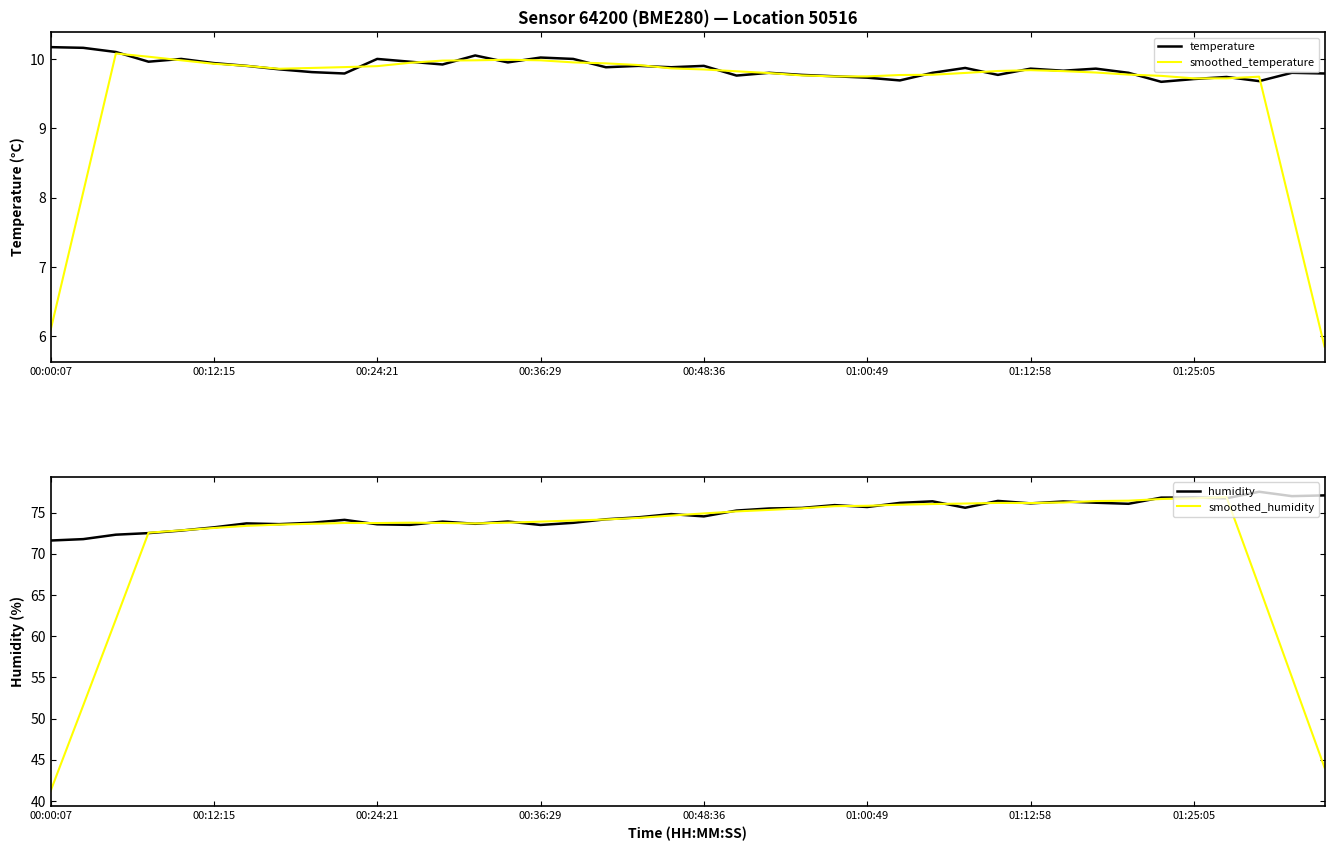

The value of humidity at 29 is 123.8. True or false?

False